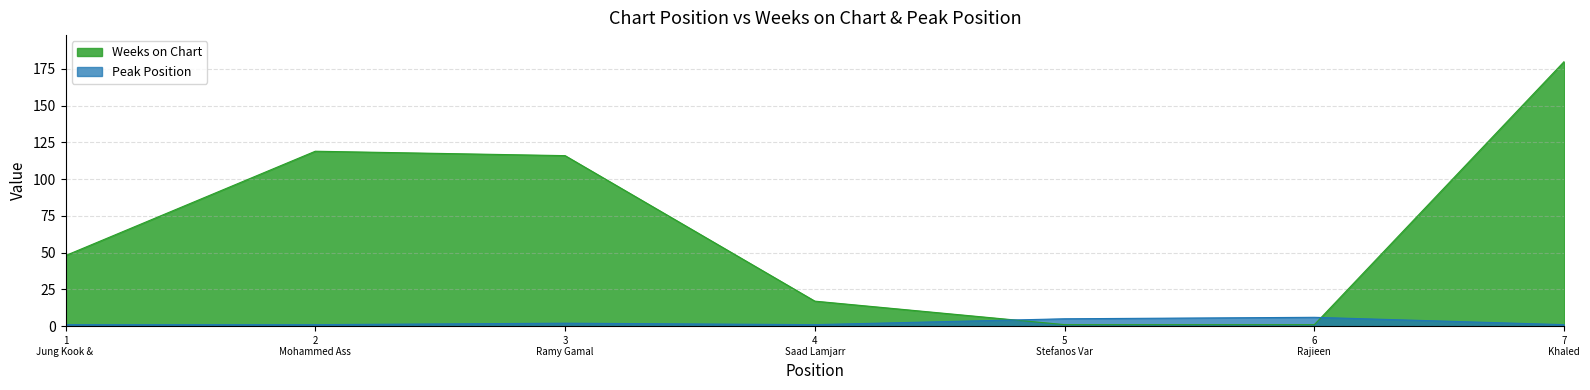

What is the maximum value shown in the chart?

180